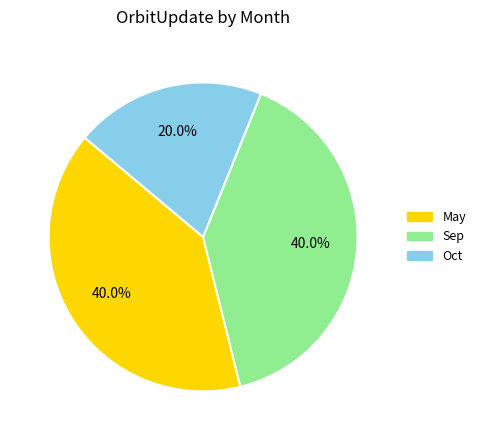

How many segments does this pie chart have?

3